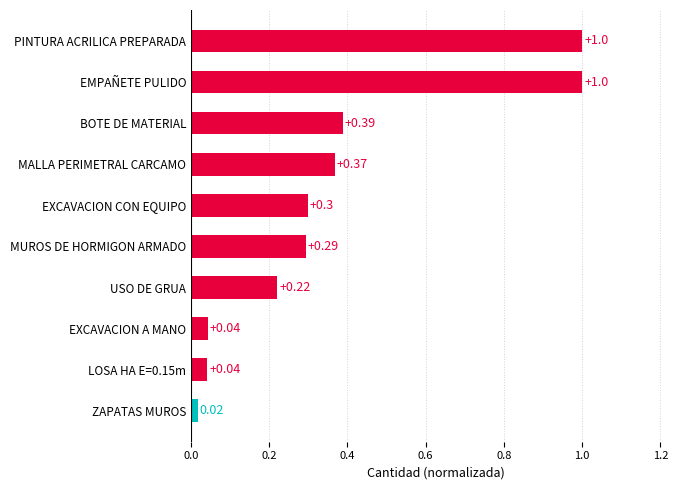

Which has a higher value, LOSA HA E=0.15m or EXCAVACION CON EQUIPO?

EXCAVACION CON EQUIPO